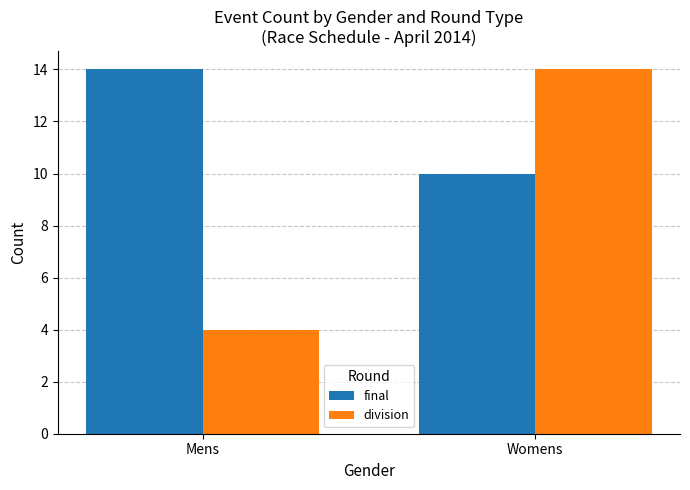

Rank the series at Mens from highest to lowest value.

final, division